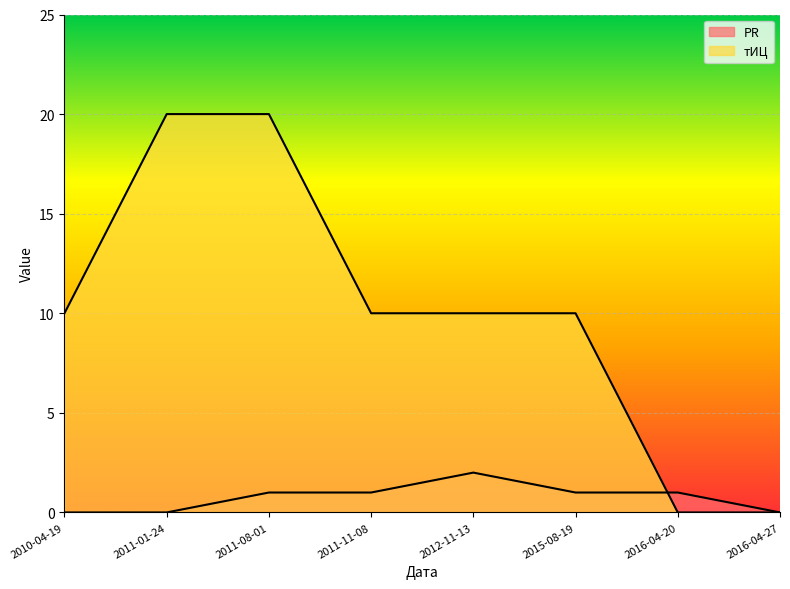

Where is PR nearest to the value 1?

2011-08-01